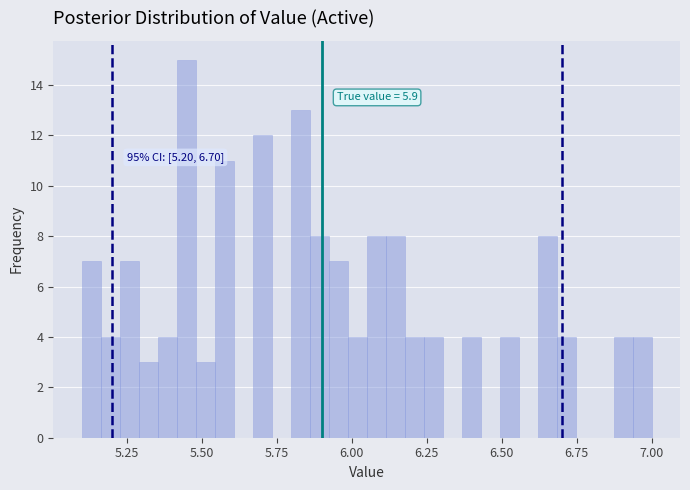

Around what value on the x-axis is the tallest bar? Give the approximate position of its centre, as read against the axis.

5.45